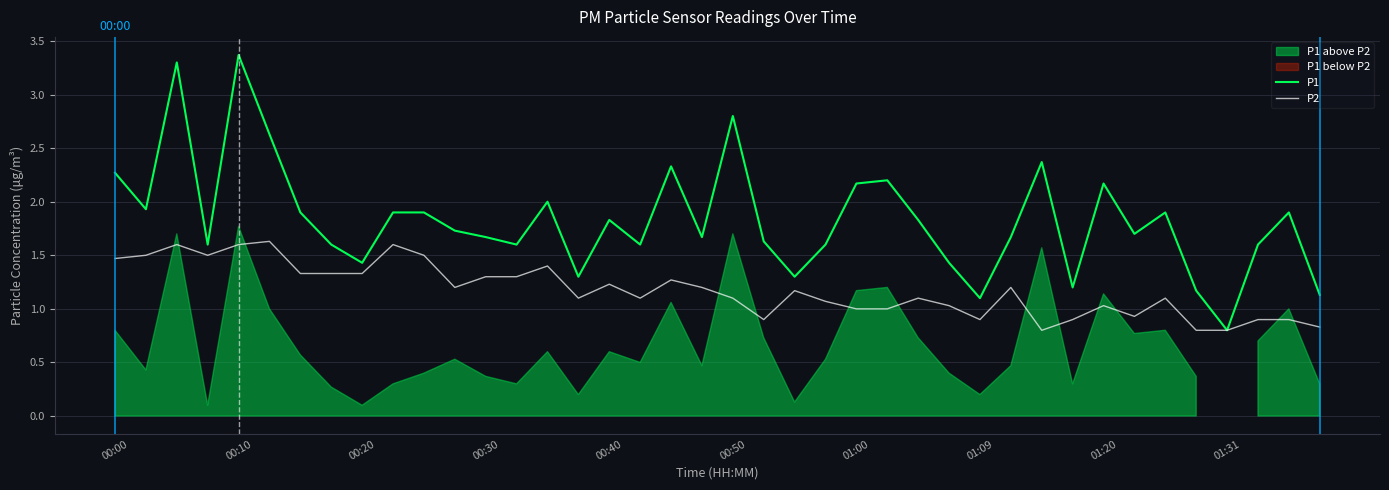

Which series has the widest spread of values?

P1